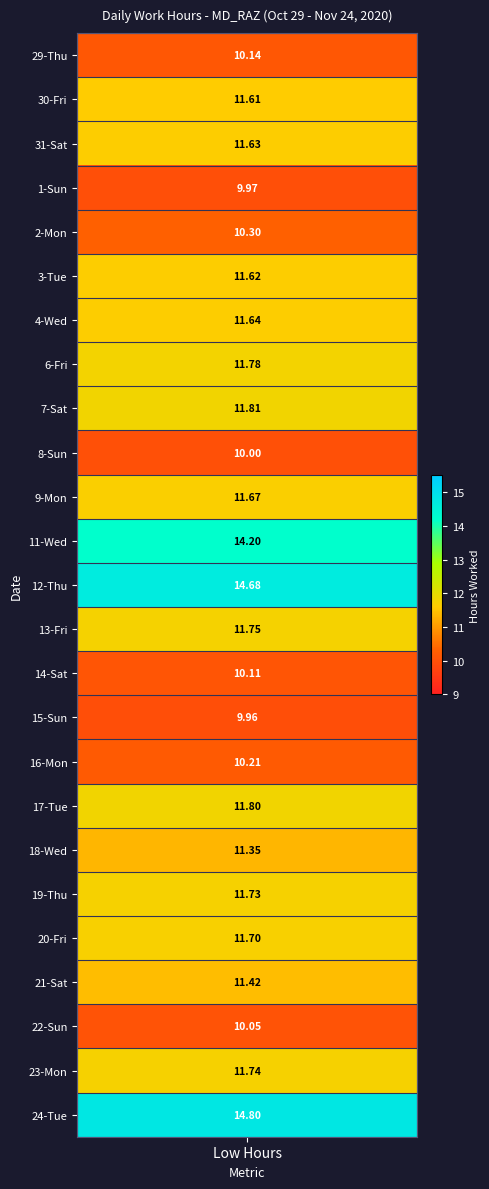

Is the value of 1 at 3 greater than the value of 8 at 4?

No